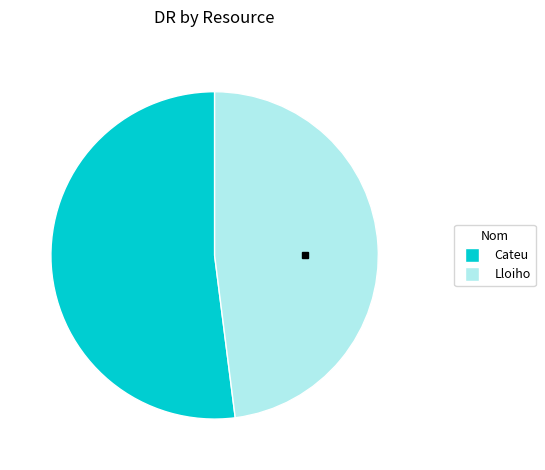

Rank the categories by value from highest to lowest.

Cateu, Lloiho